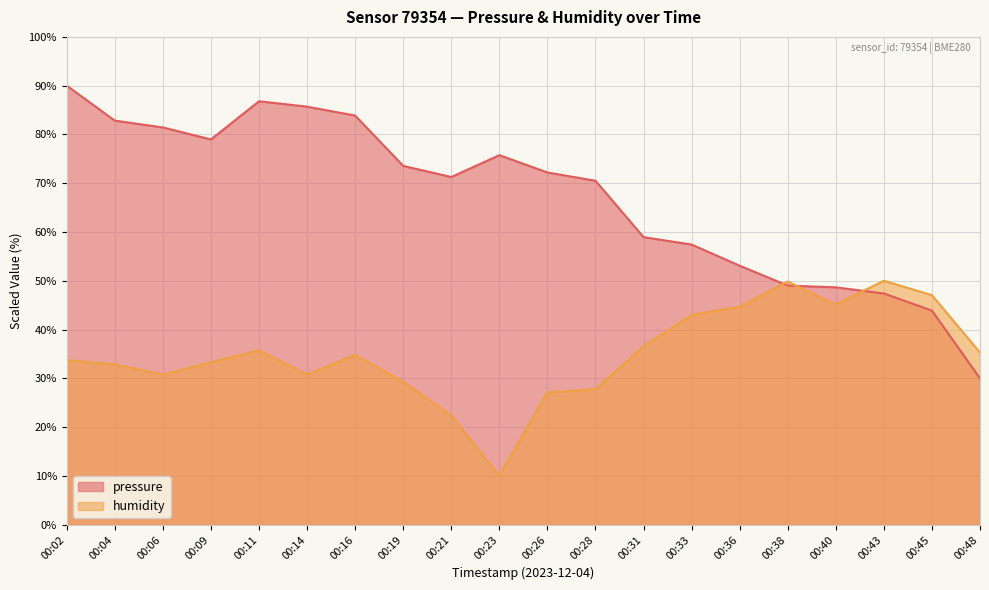

What is the average value of the pressure series?

67.1